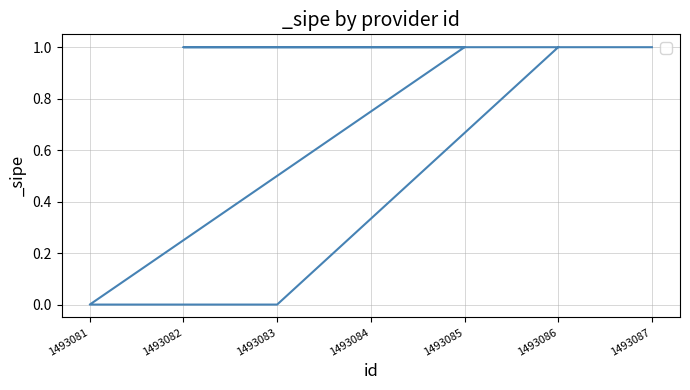

At which label is the value closest to 0?

1493081